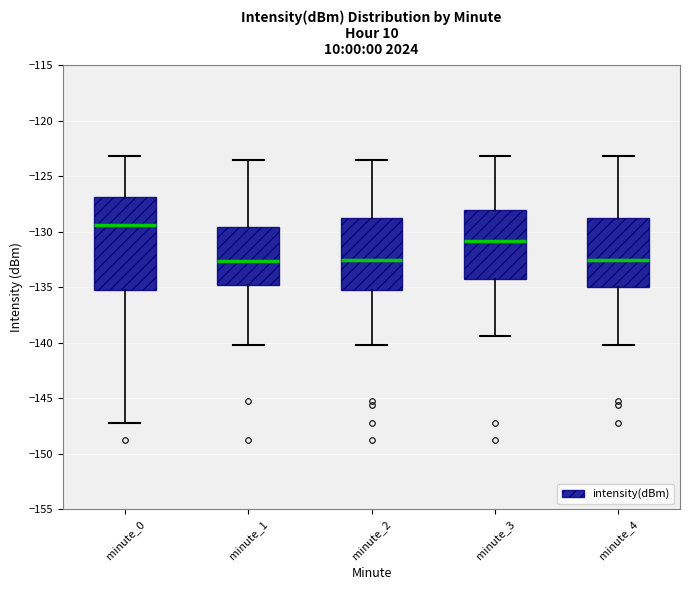

Reading left to right, read every box against the y-axis: the position of its median line, the range the box covers, and the ends of its whiskers. The values are not printed on the chart, so give them approximately, as read against the axis.

minute_0: median -129.5, box -135.0 to -127.0, whiskers -147.0 to -123.0
minute_1: median -132.5, box -135.0 to -129.5, whiskers -140.0 to -123.5
minute_2: median -132.5, box -135.0 to -128.5, whiskers -140.0 to -123.5
minute_3: median -131.0, box -134.0 to -128.0, whiskers -139.5 to -123.0
minute_4: median -132.5, box -135.0 to -129.0, whiskers -140.0 to -123.0